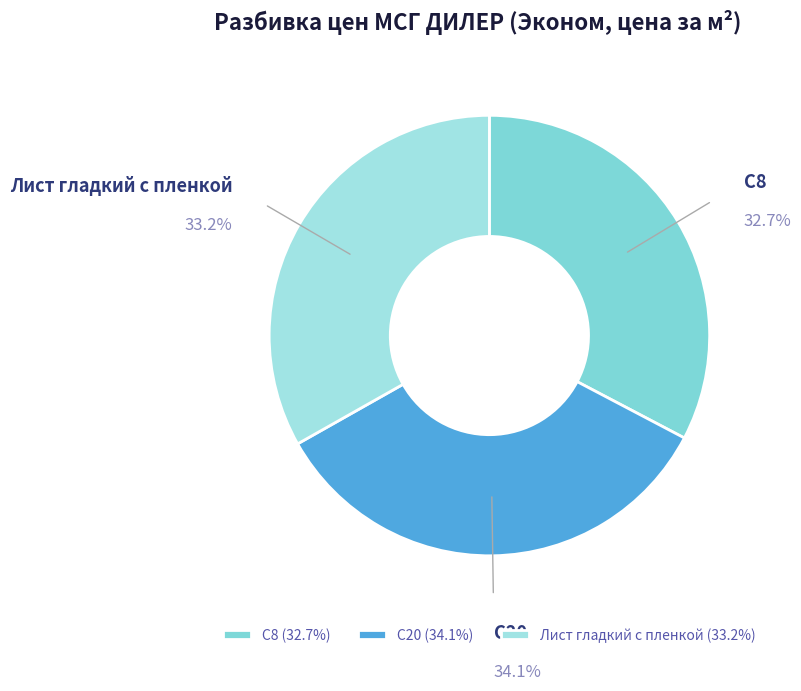

Is Лист гладкий с пленкой the majority of the pie?

No